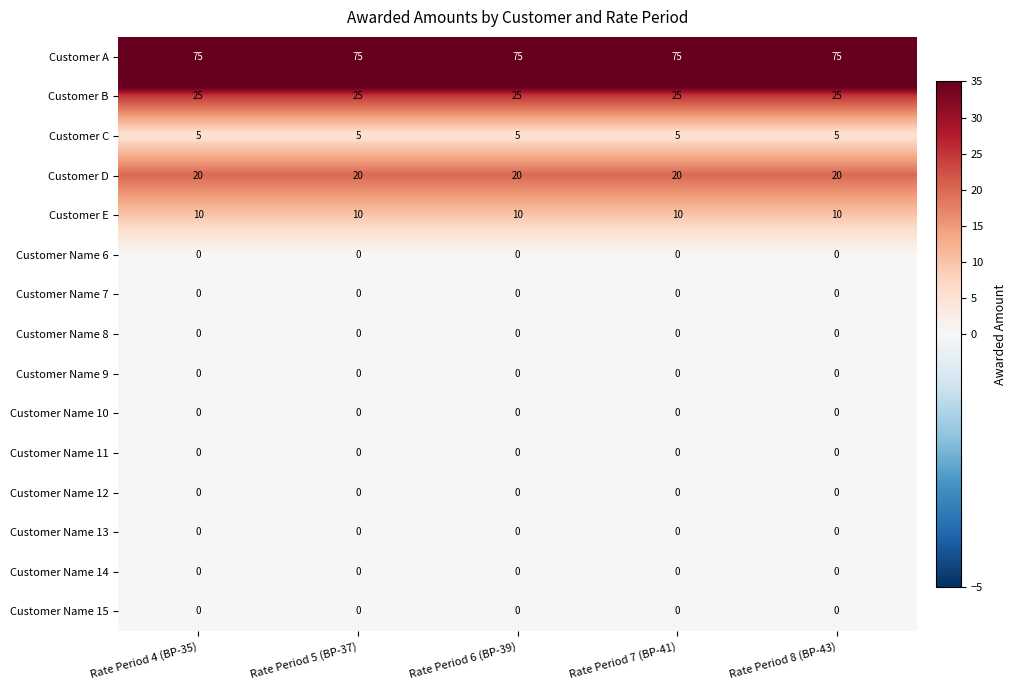

The Customer D series shows 9 at Rate Period 5 (BP-37). True or false?

False